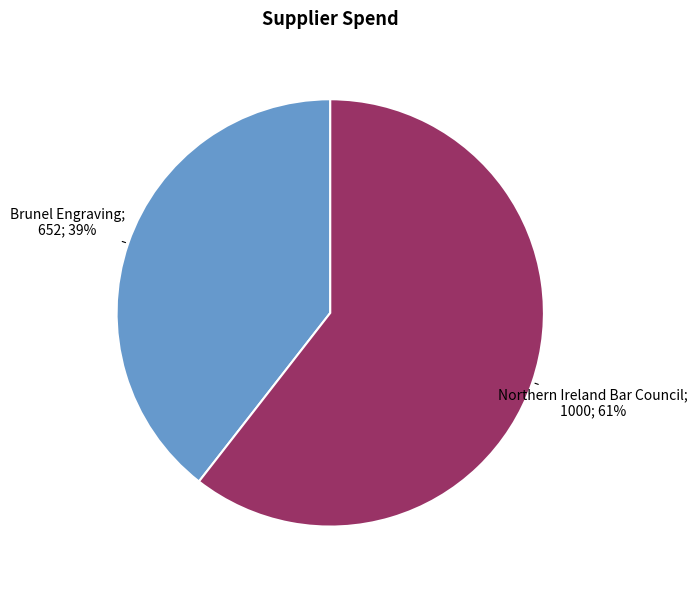

To the nearest percent, what is the average slice percentage?

50%